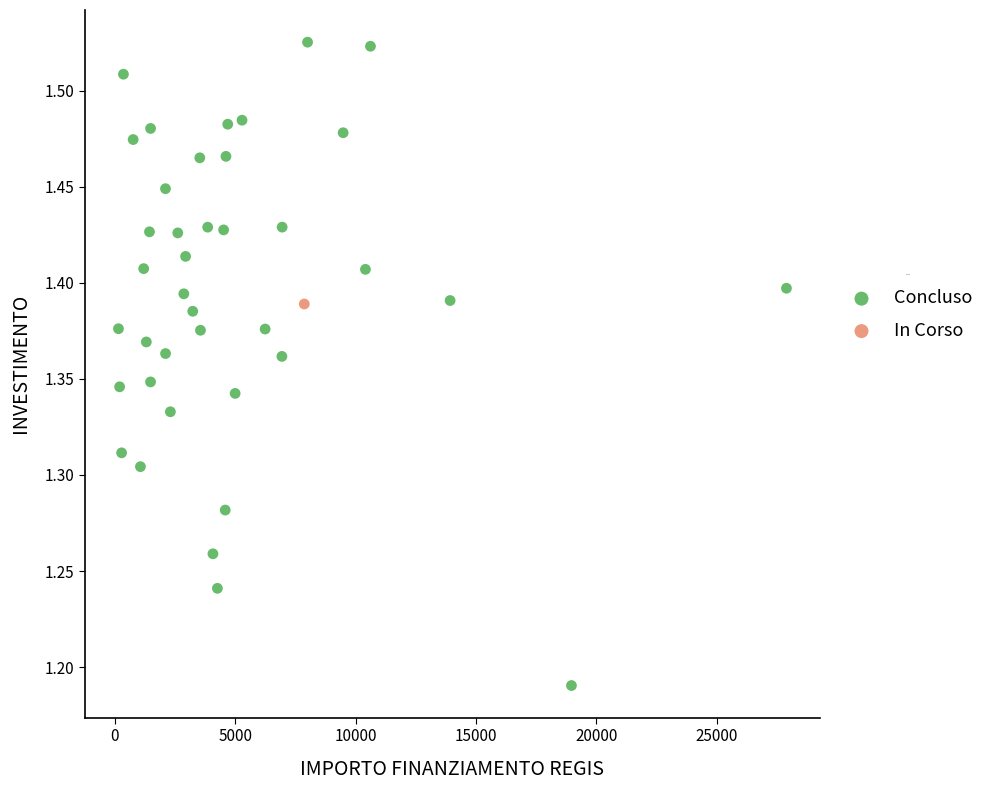

What are all the series names shown in the legend?

Concluso, In Corso